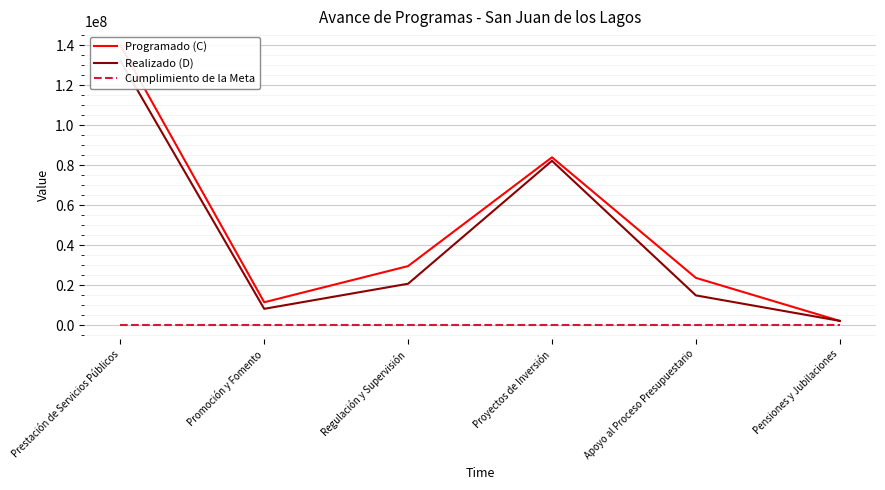

What are all the series names shown in the legend?

Programado (C), Realizado (D), Cumplimiento de la Meta